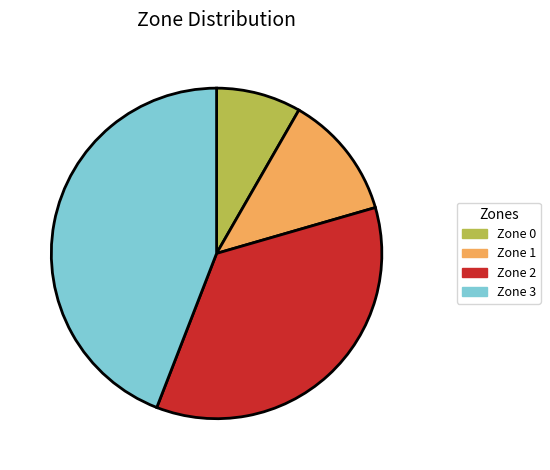

The Zone 3 slice represents 44% of the pie. True or false?

True